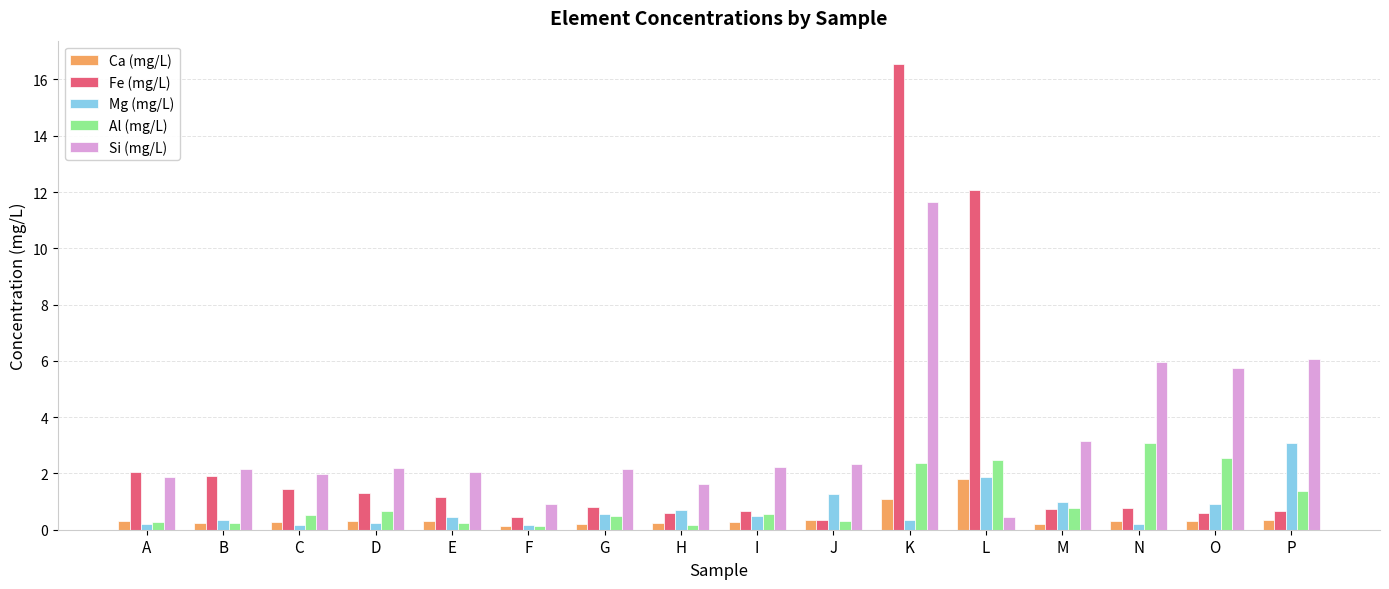

What is the value of the Al (mg/L) bar at the 8th from the left?

0.2